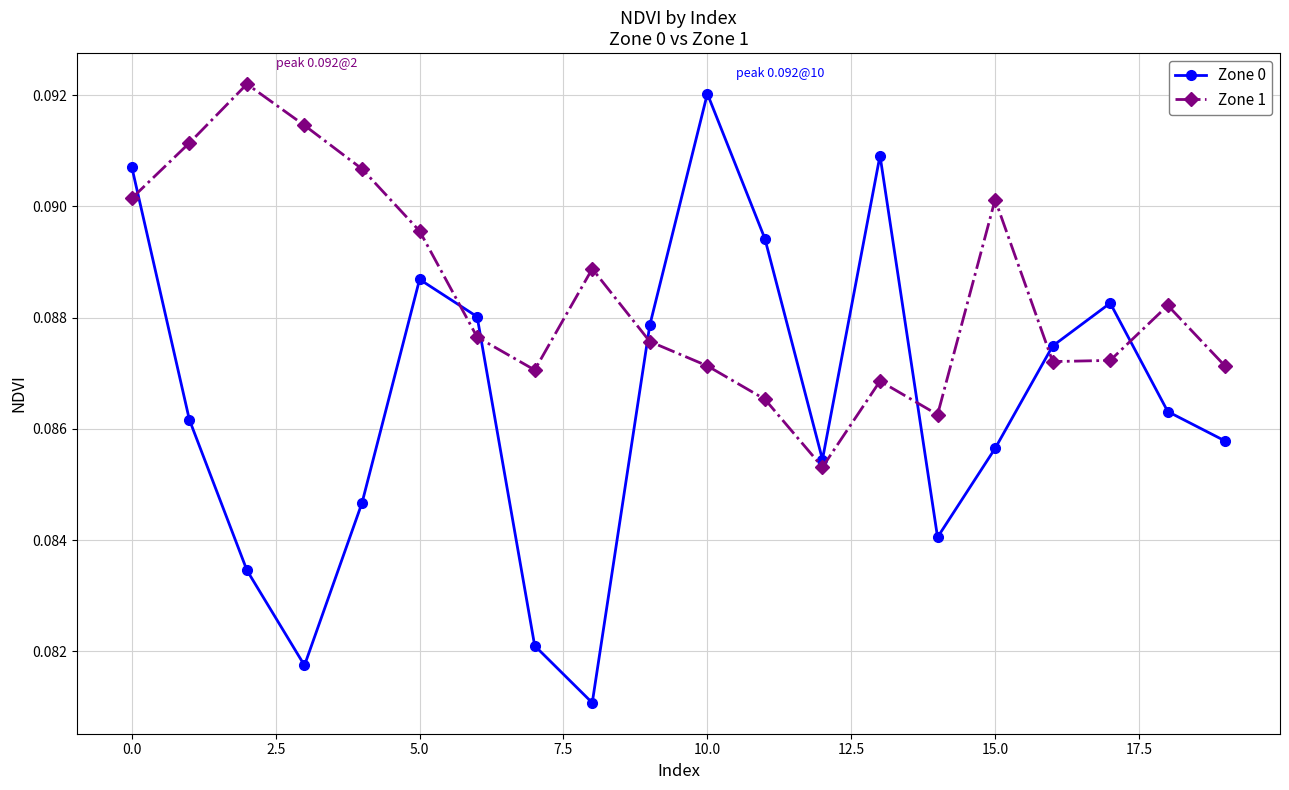

Which series has the largest total across all categories?

Zone 1